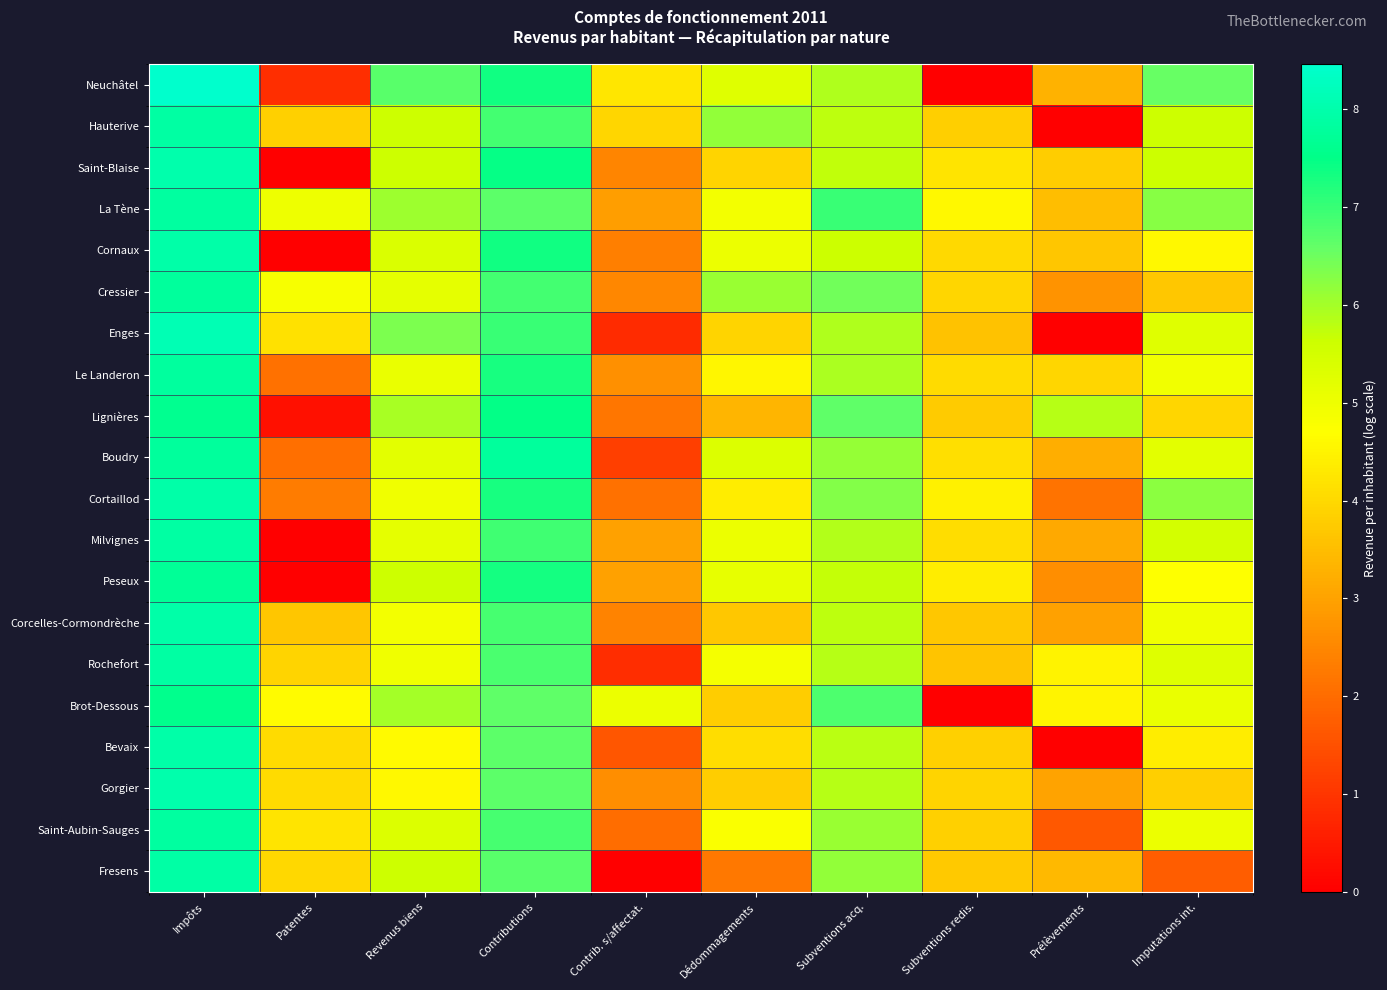

What is the spread (max minus min) of values at Prélèvements?

5.8